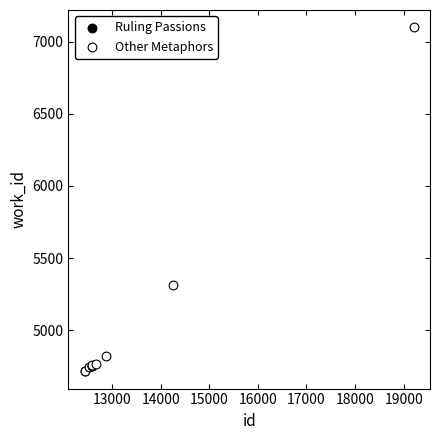

What are all the series names shown in the legend?

Ruling Passions, Other Metaphors